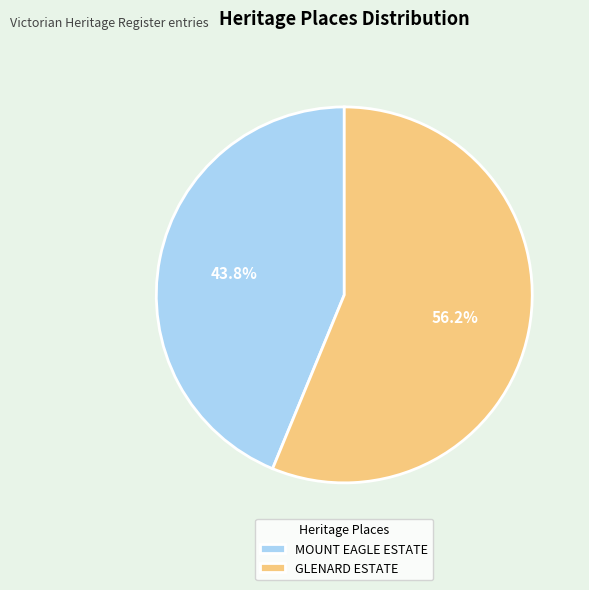

Is it true that GLENARD ESTATE is 62% of the pie?

False